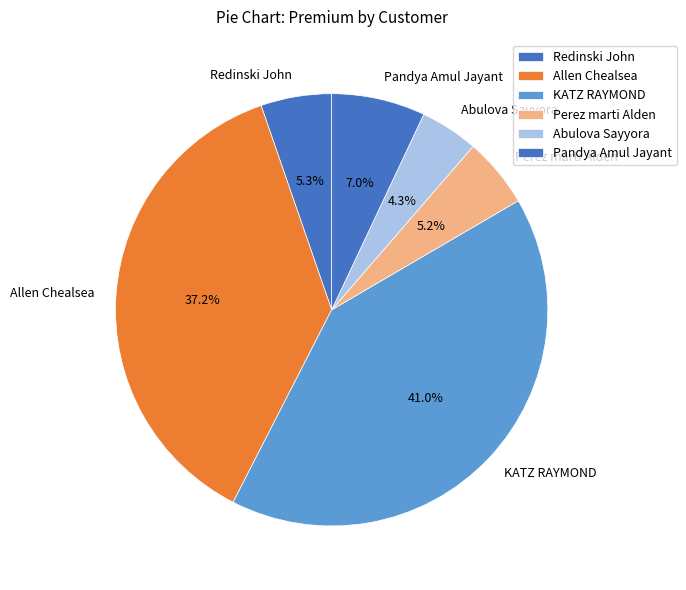

True or false: Redinski John accounts for 5% of the total.

True